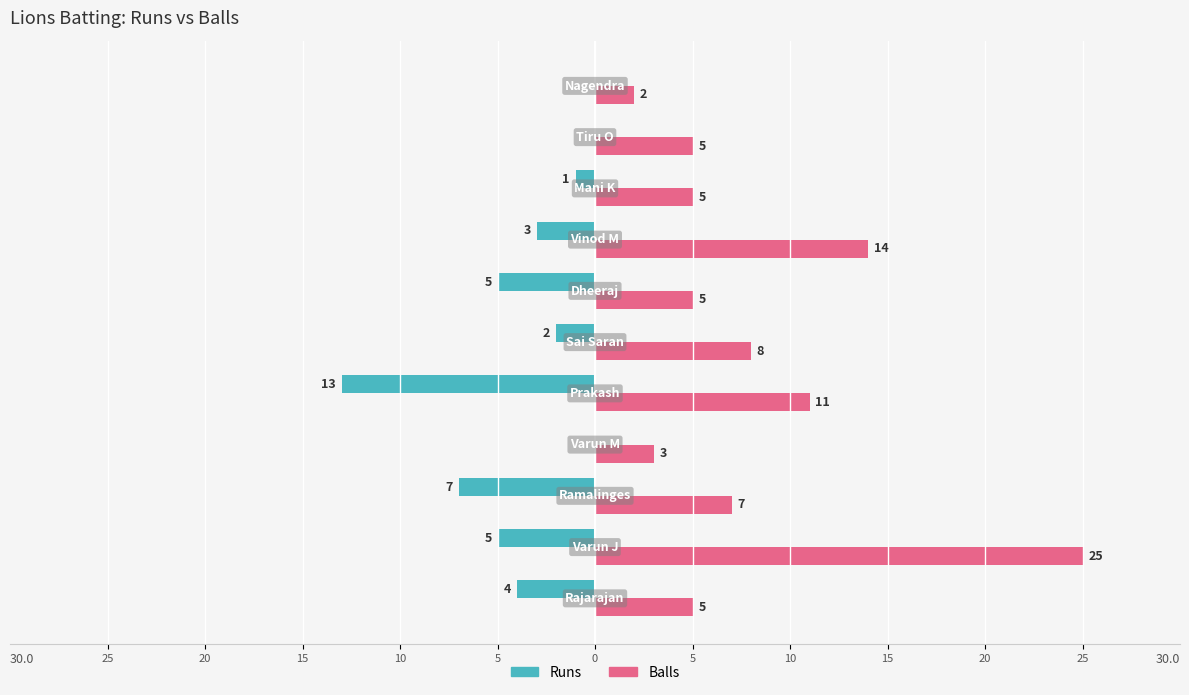

What are all the series names shown in the legend?

Runs, Balls